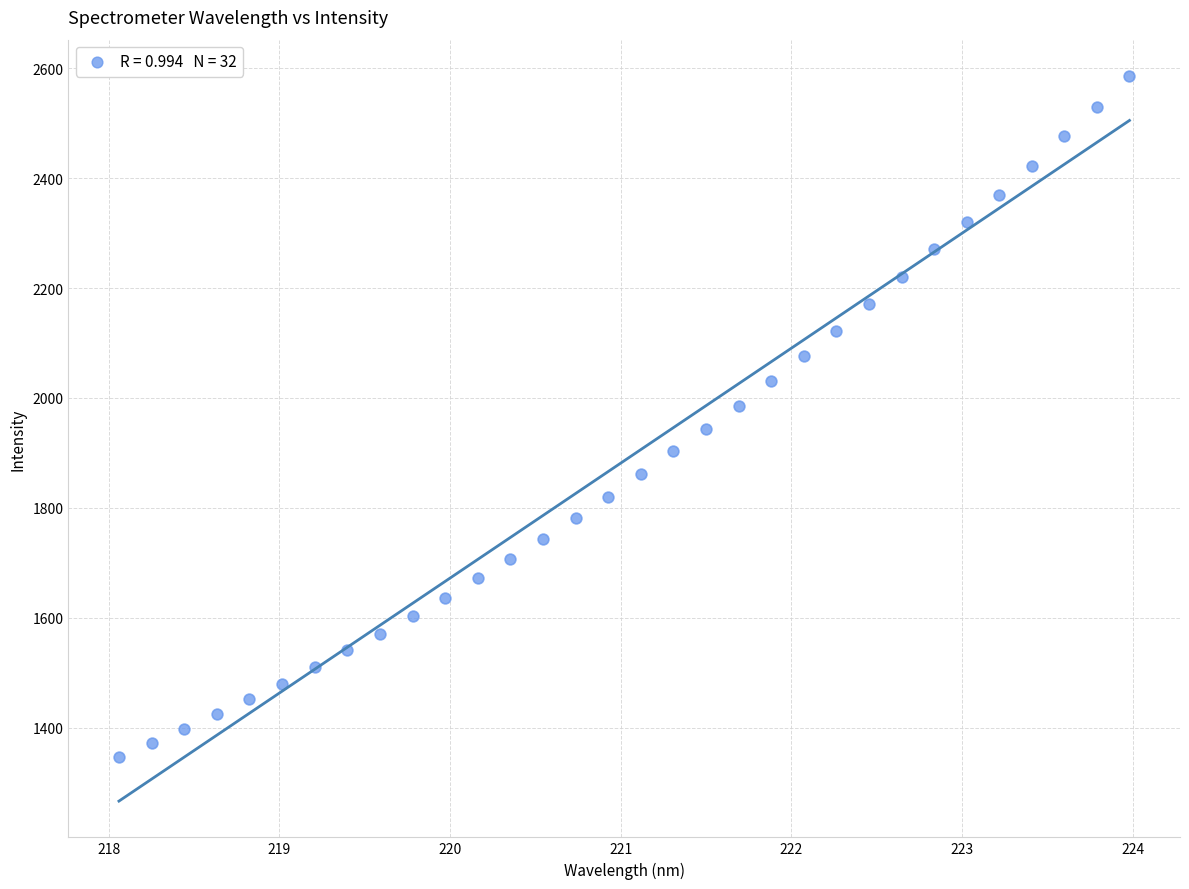

What is the range of Y values (max minus min)?

1238.2